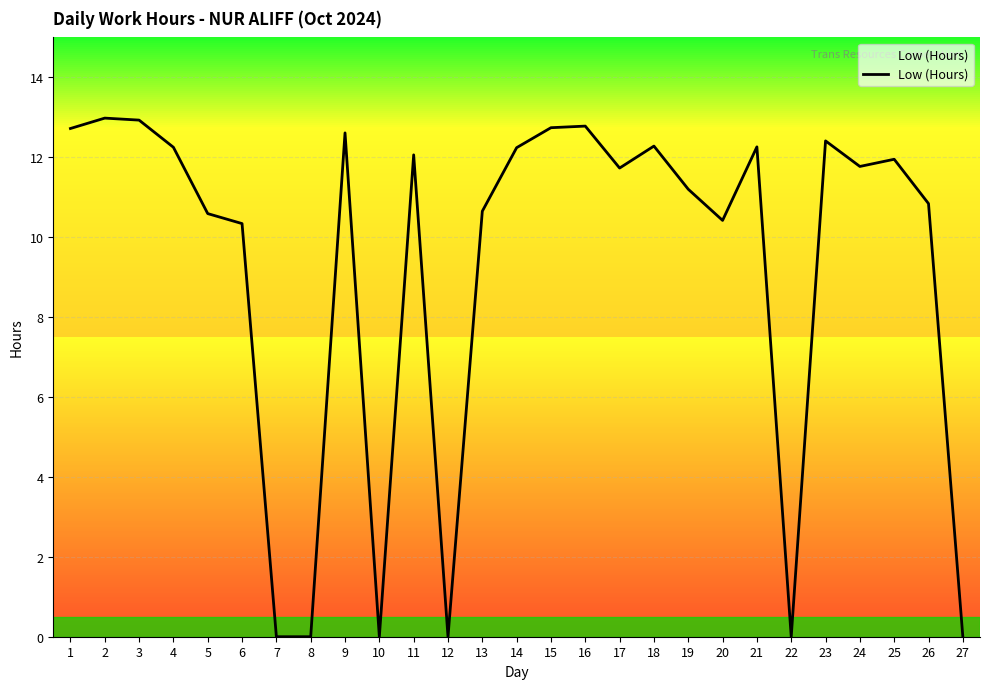

The value at 6 is 10.3. True or false?

True